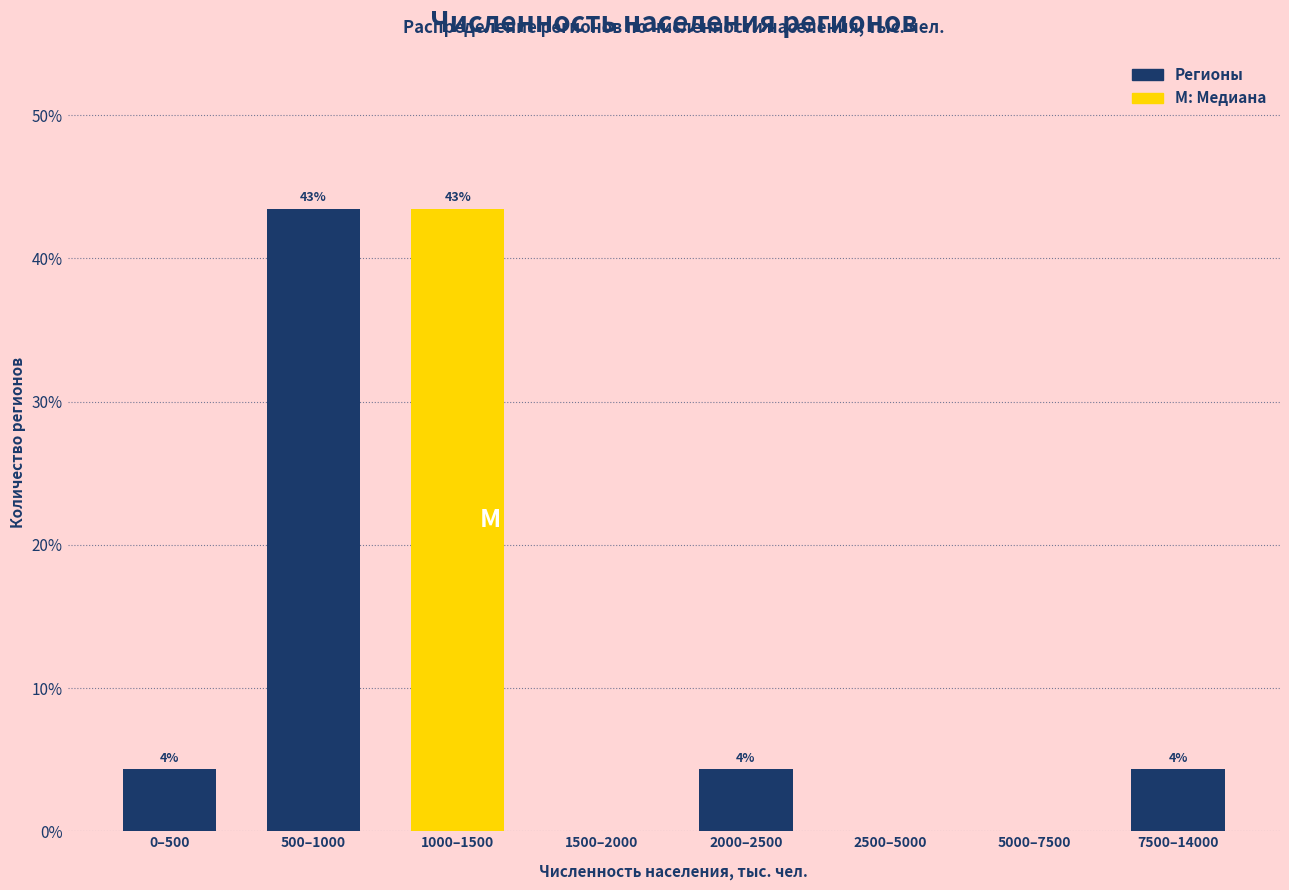

Are the bars horizontal?

No